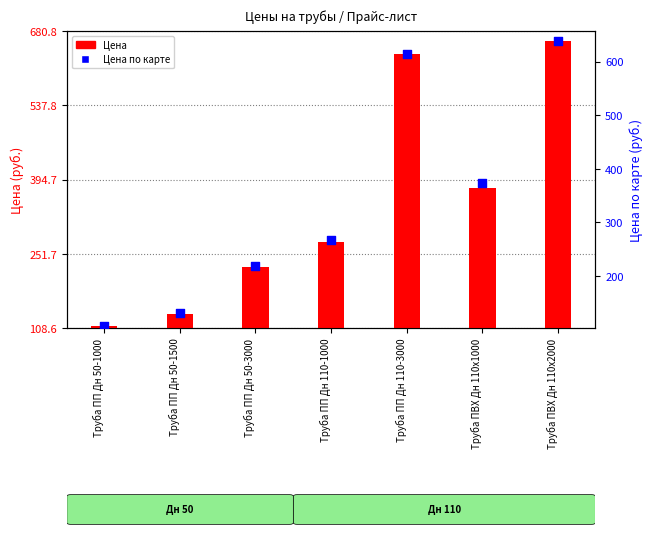

Is the value of Цена по карте at Труба ПП Дн 110-1000 greater than the value of Цена at Труба ПВХ Дн 110х2000?

No